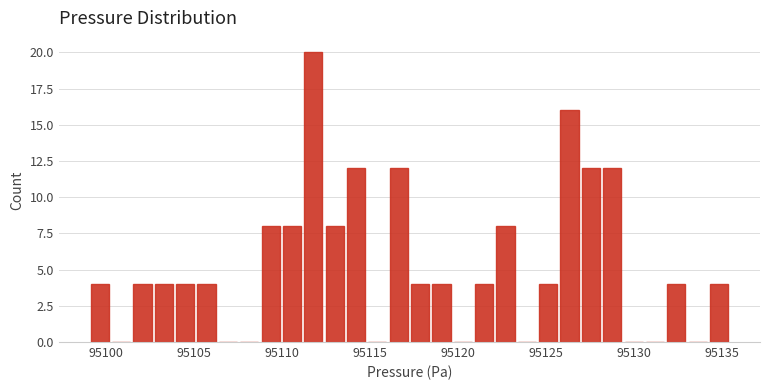

Read against the x-axis, roughly where is the centre of the tallest bar?

95112.0